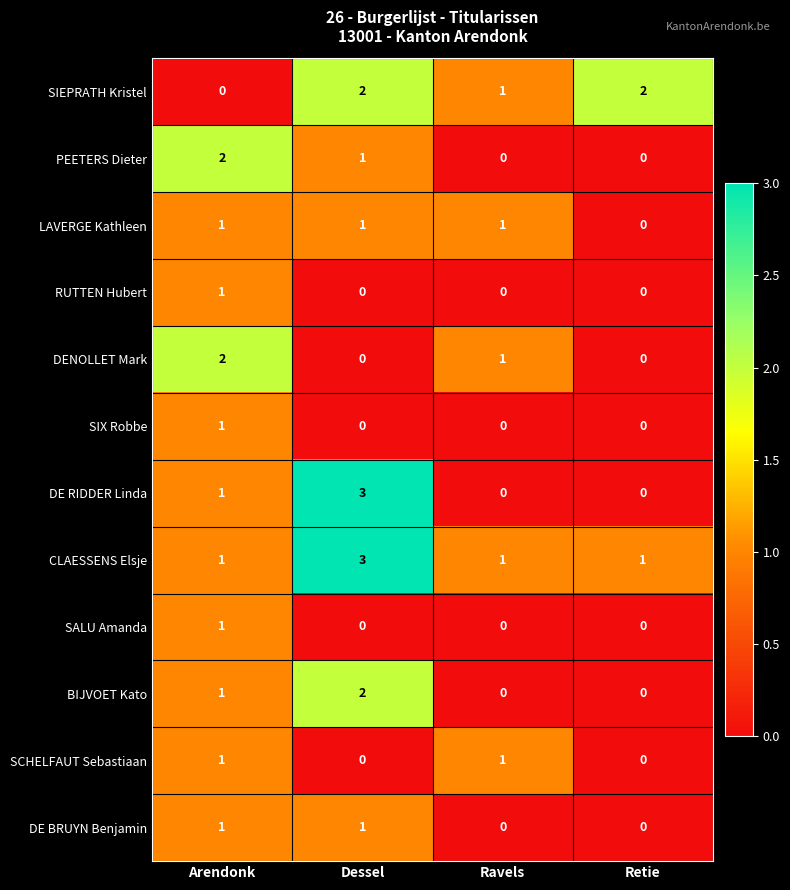

Which series has the widest spread of values?

DE RIDDER Linda